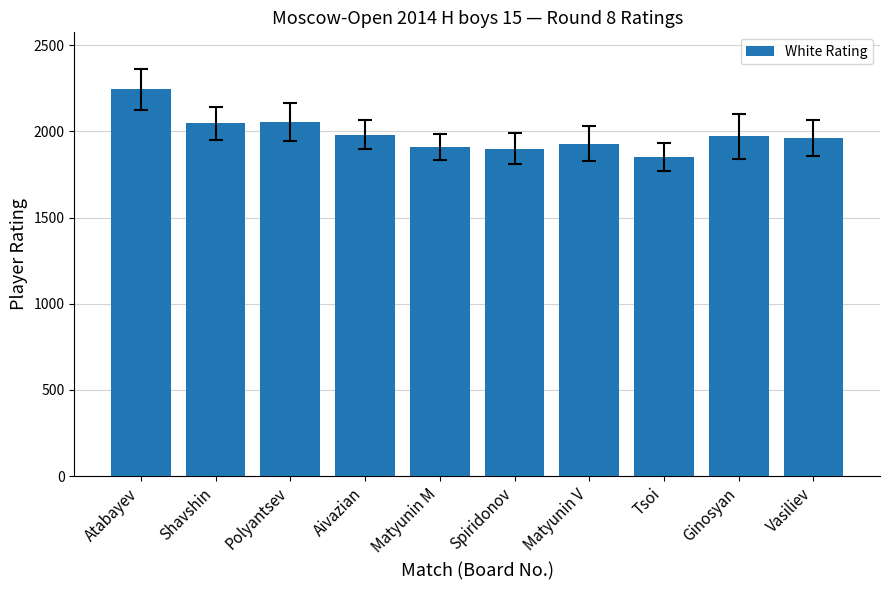

The value at Aivazian is 1981. True or false?

True